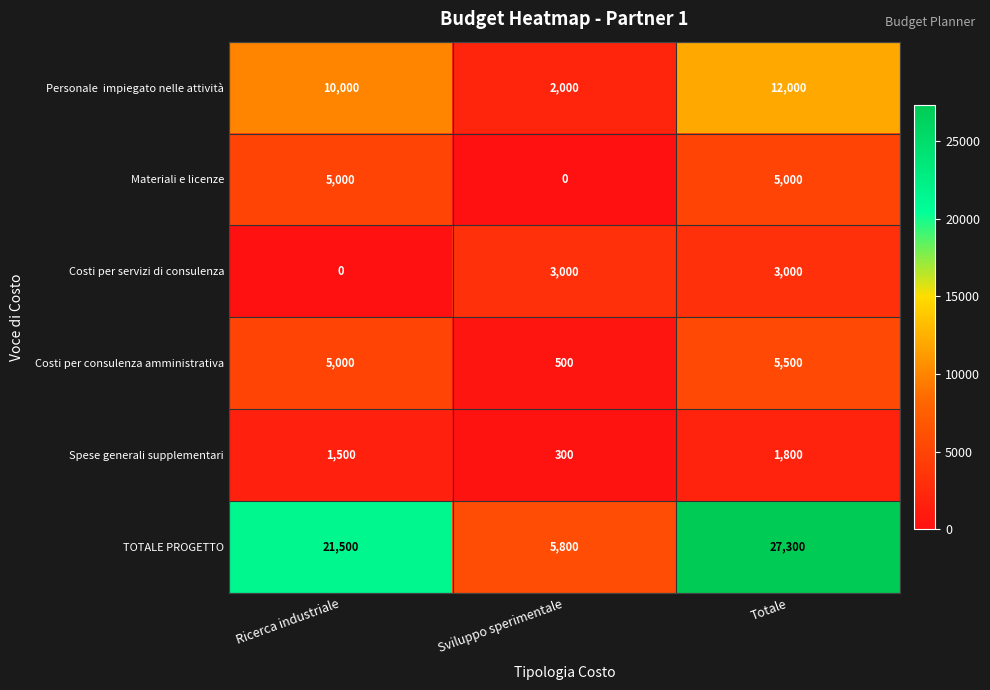

List the labels in order of Spese generali supplementari value, smallest first.

Sviluppo sperimentale, Ricerca industriale, Totale